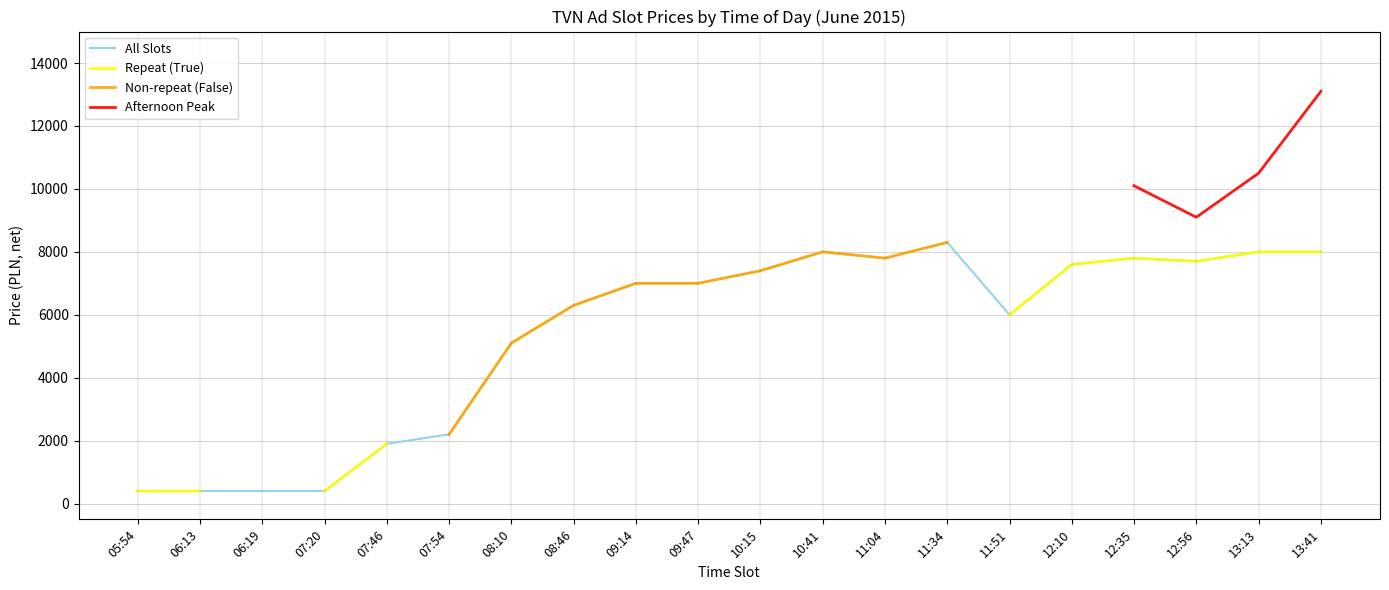

How many interior local valleys does the Repeat (True) series have?

1